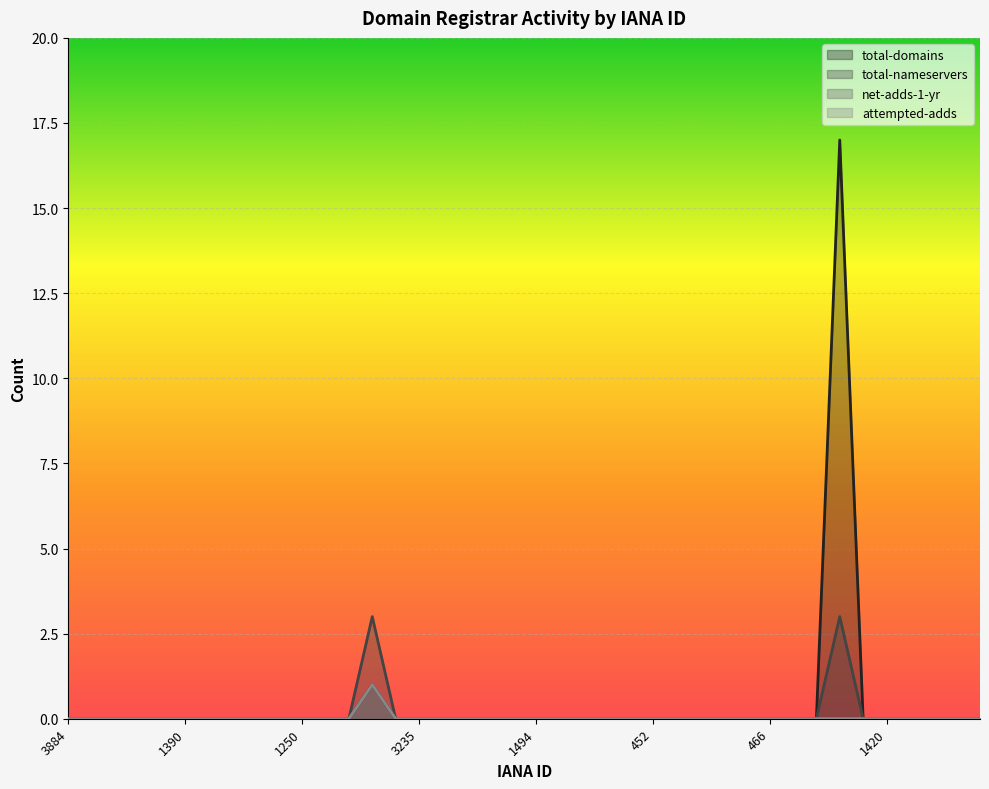

How many positive values does the net-adds-1-yr series have?

1